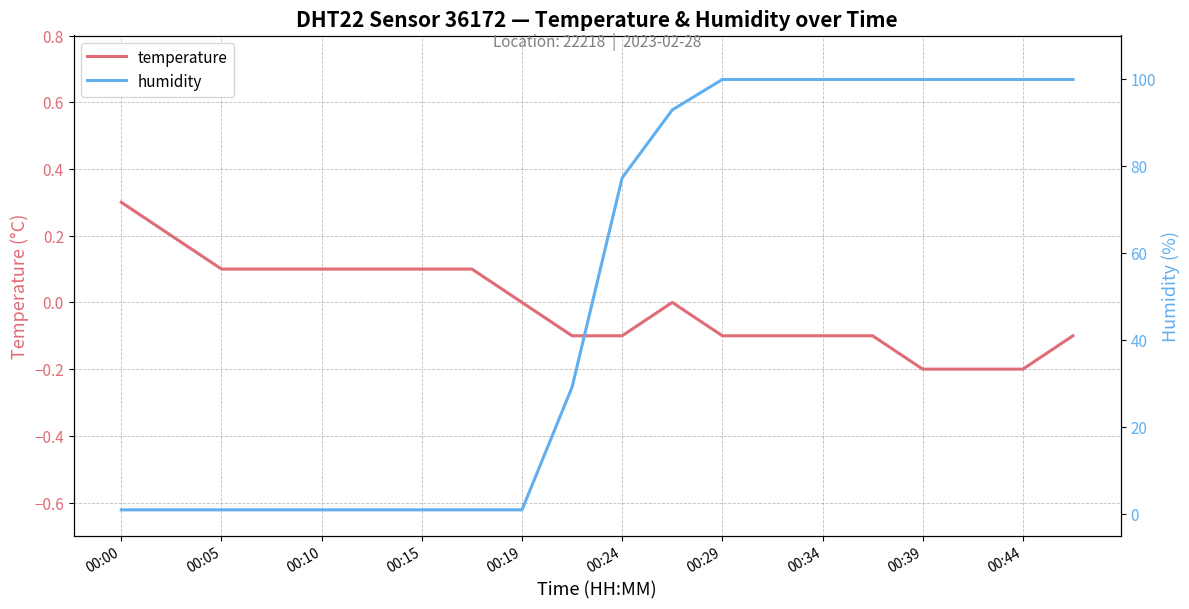

What is the approximate value of temperature at 00:29?

-0.1